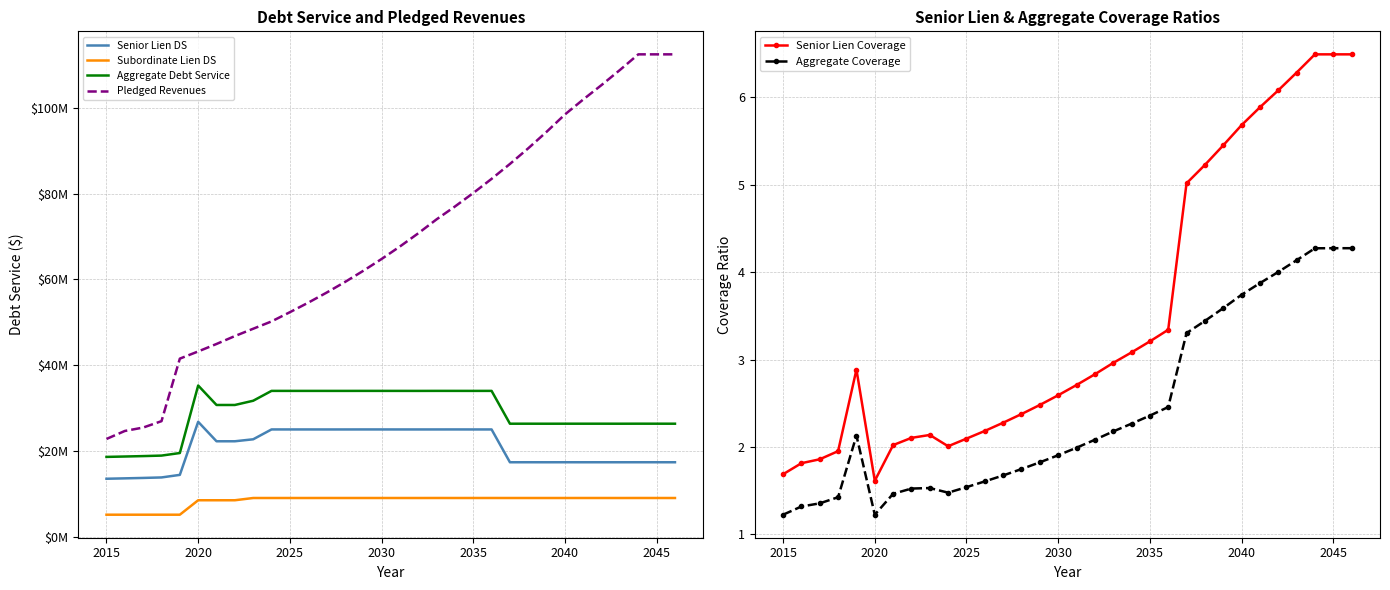

What is the difference between the maximum and minimum values in the Subordinate Lien DS series?

3901530.0